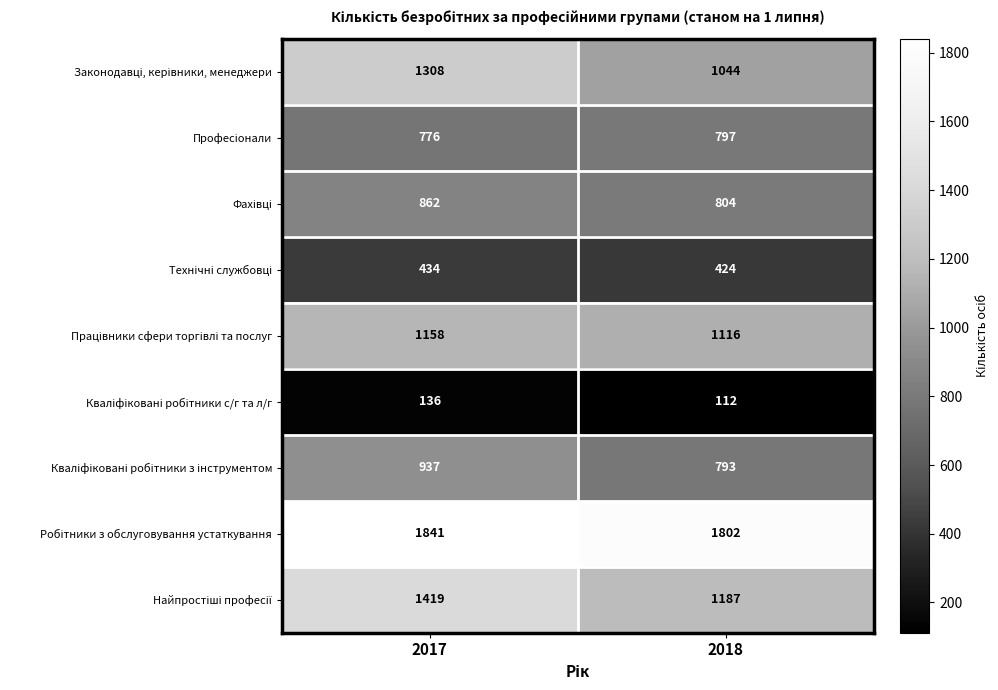

Which label corresponds to the largest value in the chart?

2017